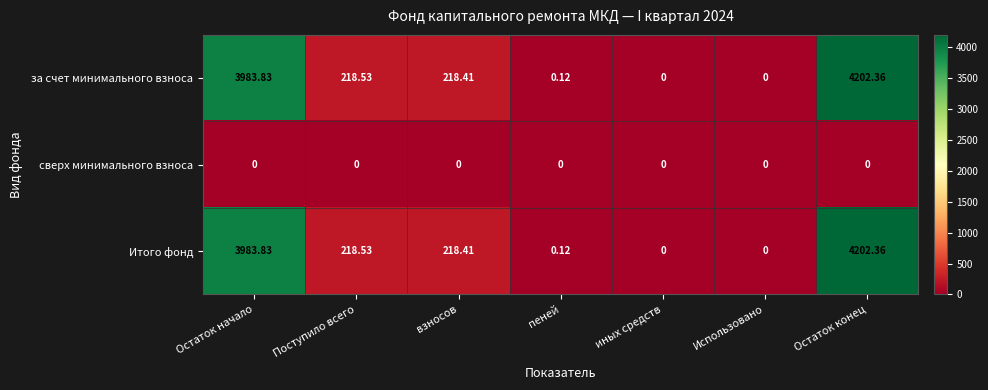

Is the value of Итого фонд at взносов greater than the value of за счет минимального взноса at Остаток начало?

No